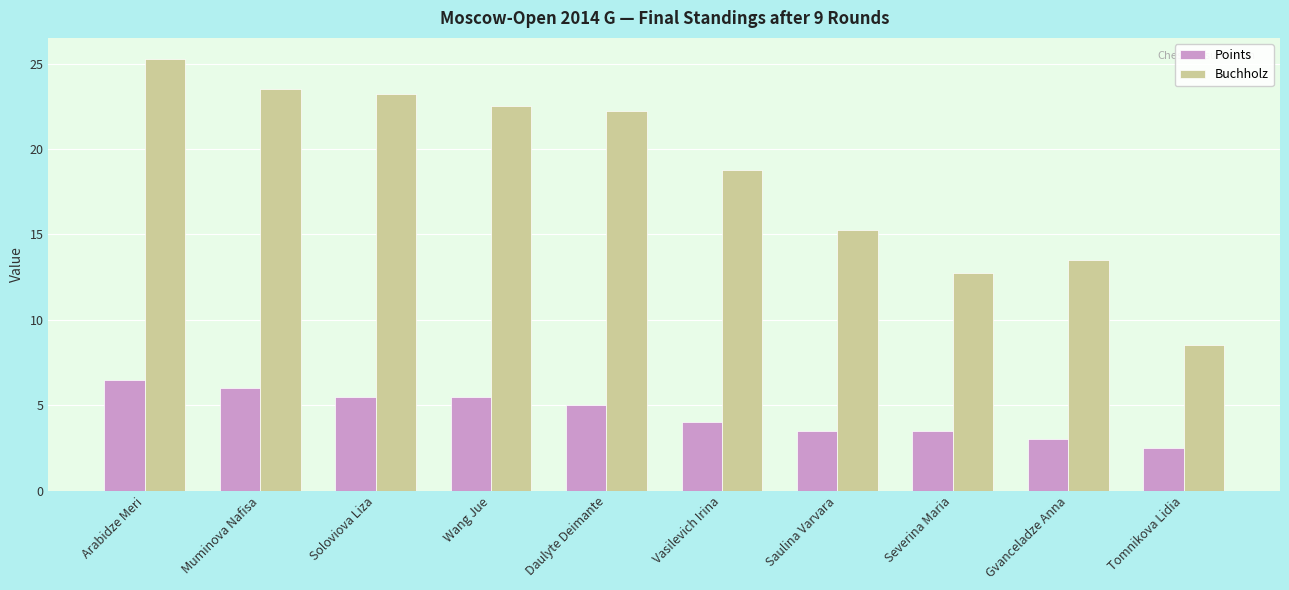

What are all the series names shown in the legend?

Points, Buchholz